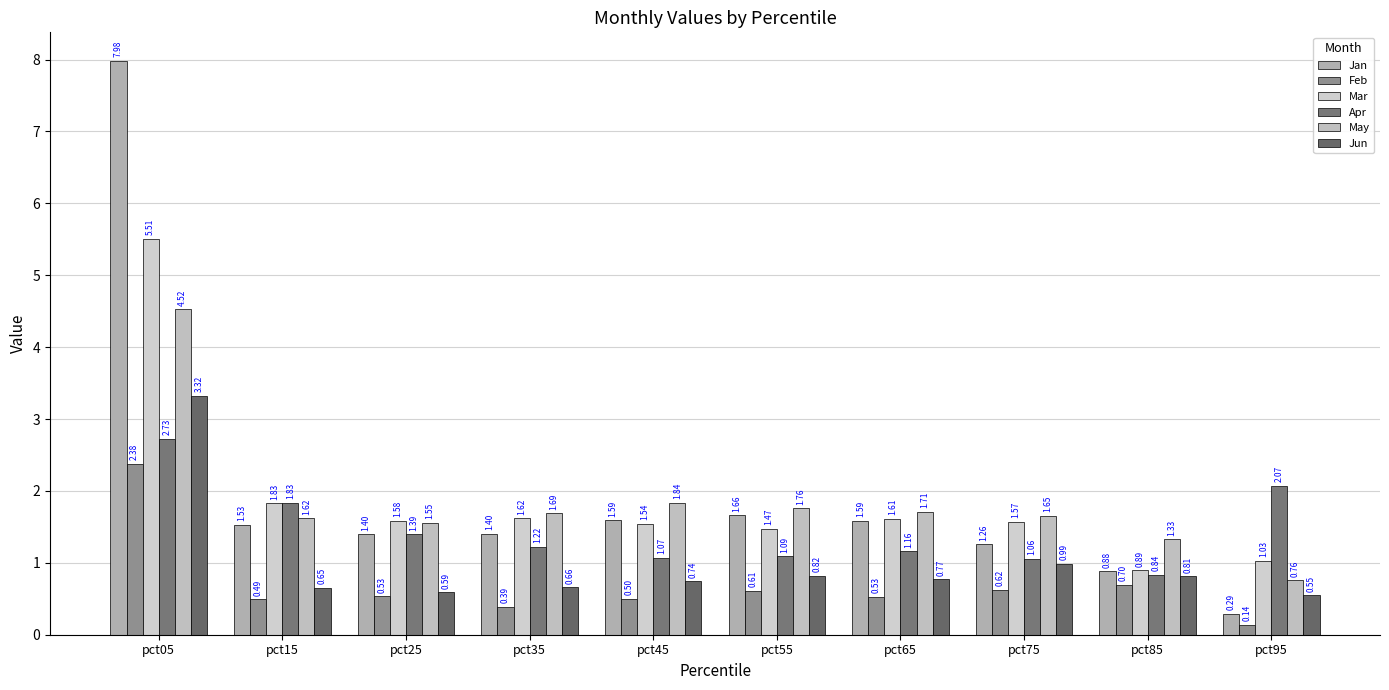

At which category is the sum across all series the highest?

pct05